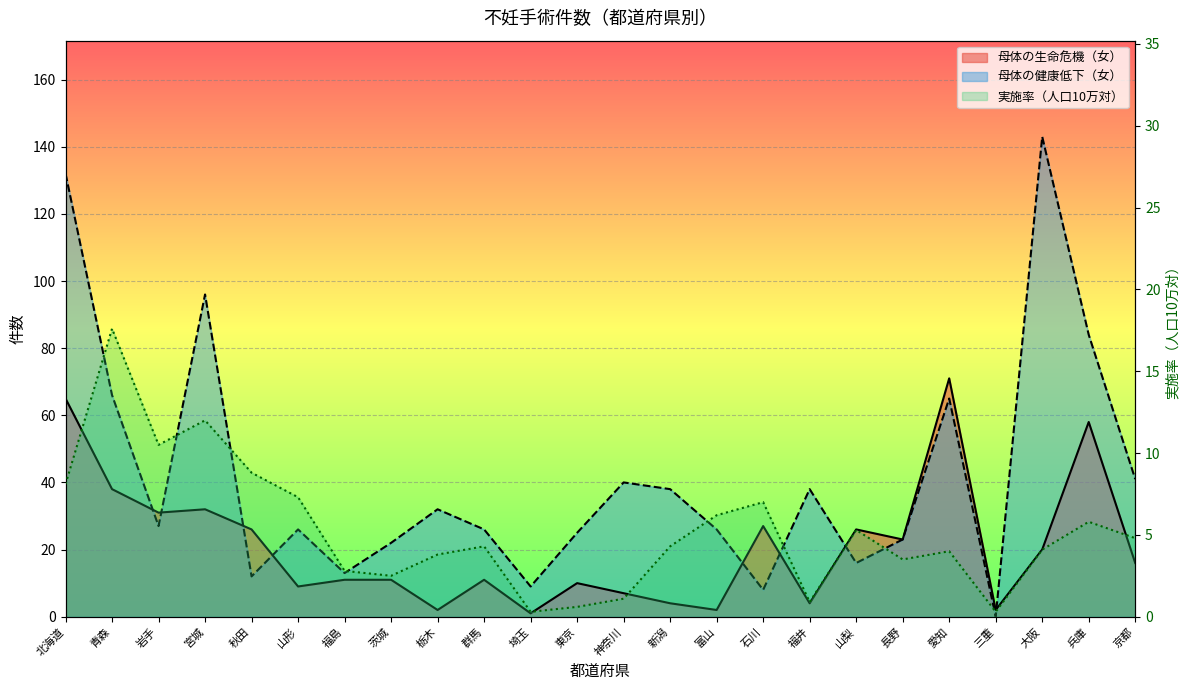

What are all the series names shown in the legend?

母体の生命危機（女）, 母体の健康低下（女）, 実施率